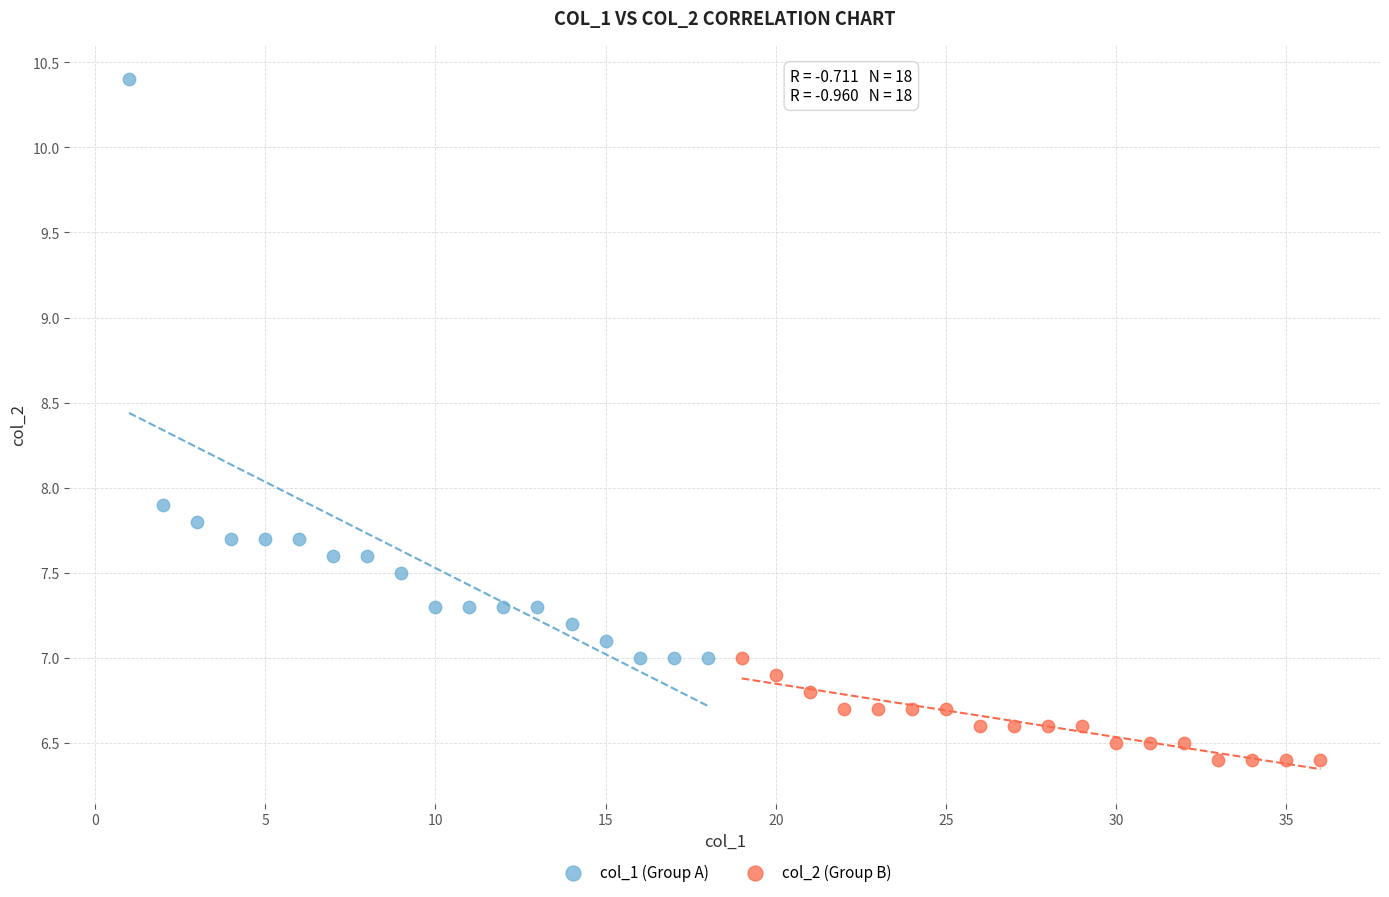

Which series has the largest Y range (max minus min)?

col_1 (Group A)